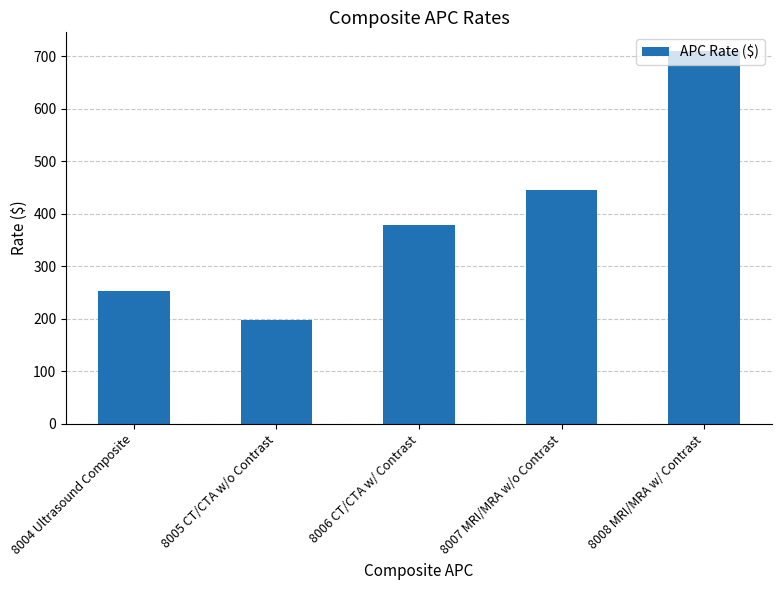

What is the difference between the values at 8004 Ultrasound Composite and 8008 MRI/MRA w/ Contrast?

457.3